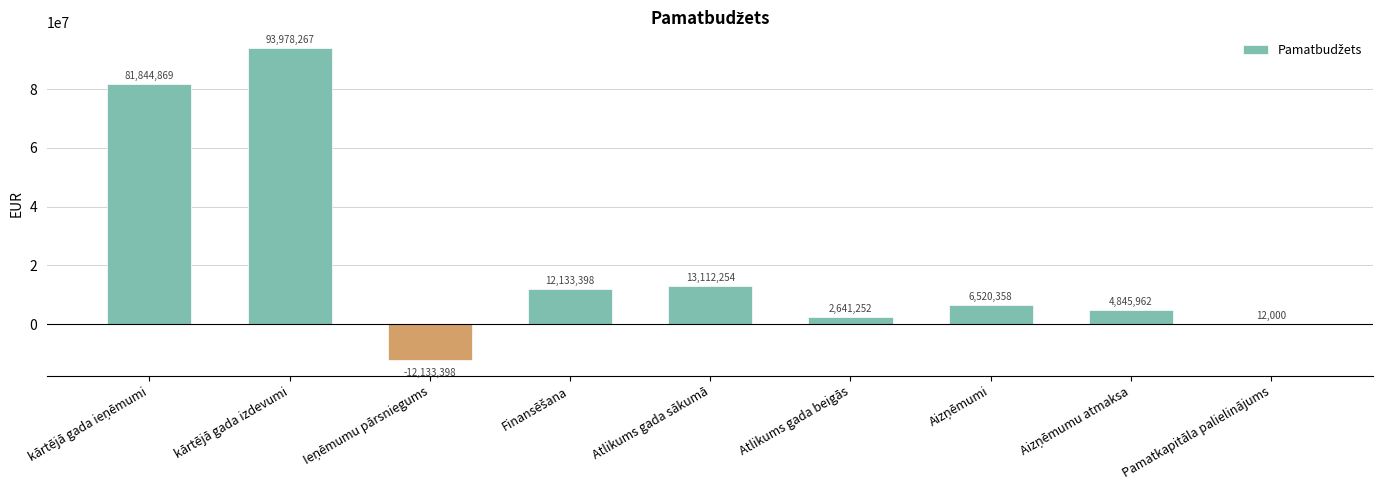

The value at Atlikums gada beigās is 2641252.0. True or false?

True